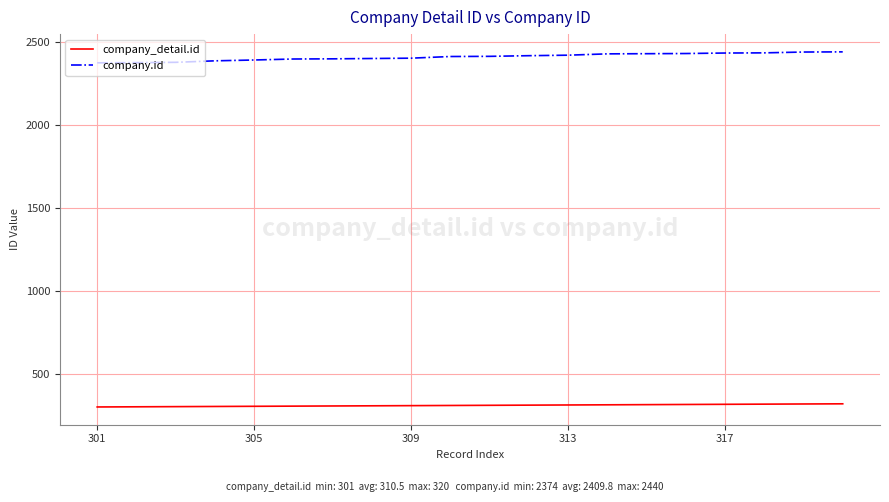

What is the maximum value shown in the chart?

2440